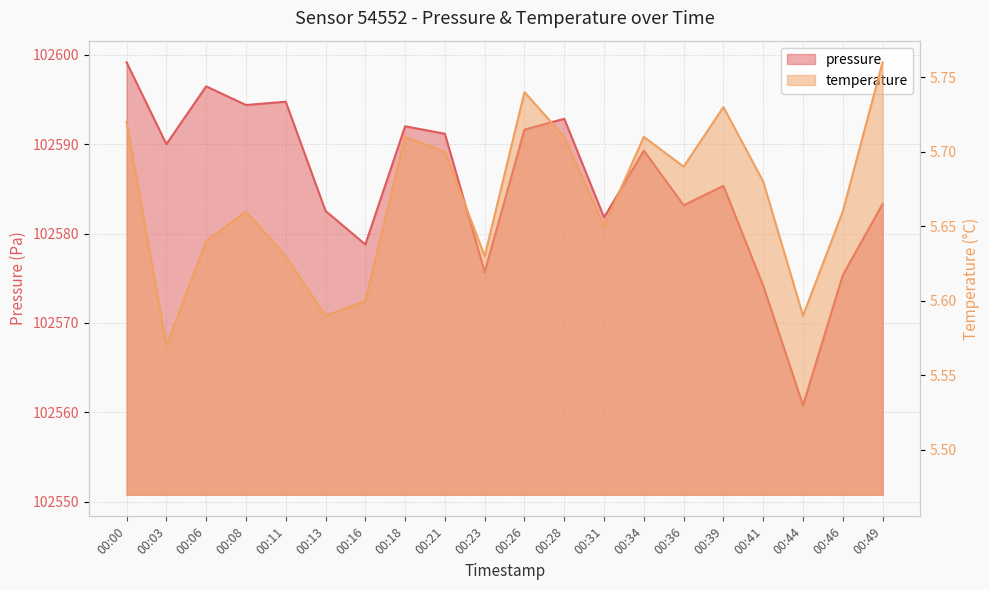

What is the smallest value displayed?

5.6